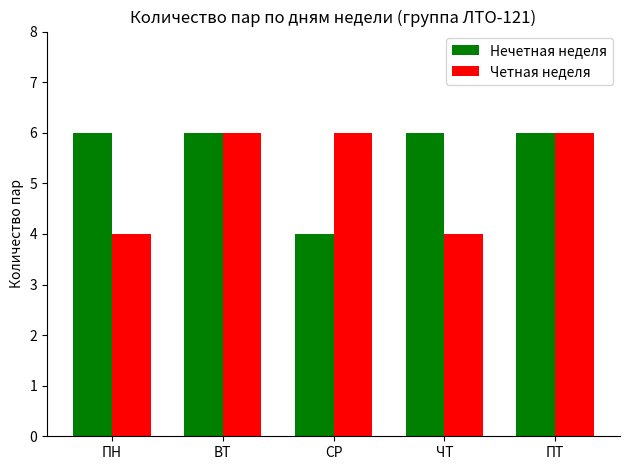

What is the label of the 5th bar from the right?

ПН